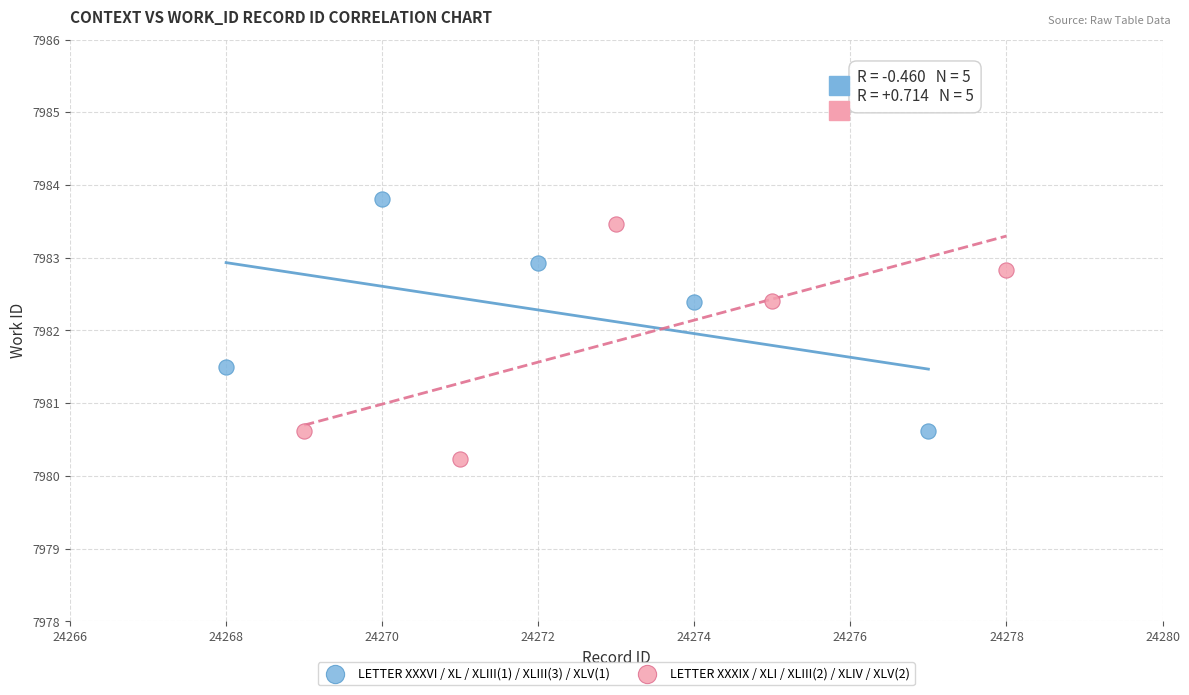

Which series reaches the maximum Y coordinate?

LETTER XXXVI / XL / XLIII(1) / XLIII(3) / XLV(1)